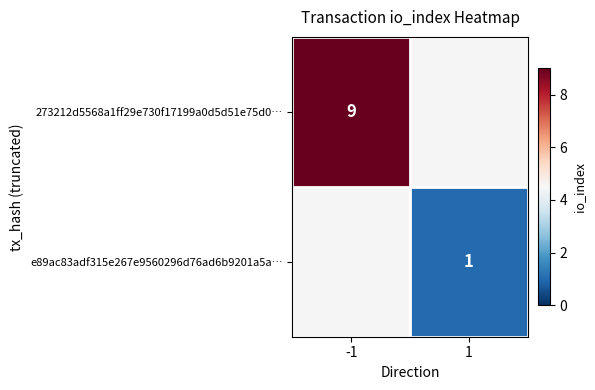

The 273212d5568a1ff29e730f17199a0d5d51e75d0… series shows 4 at -1. True or false?

False